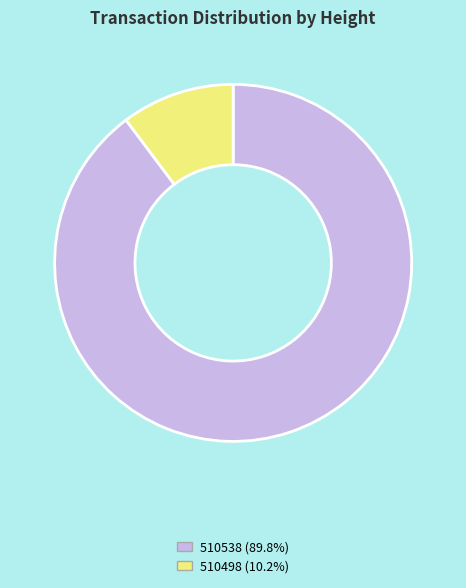

Is there a majority slice in this chart?

Yes